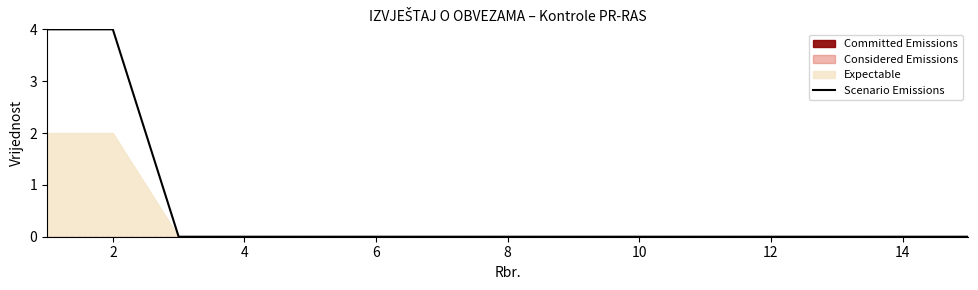

What is the maximum value for Scenario Emissions?

4